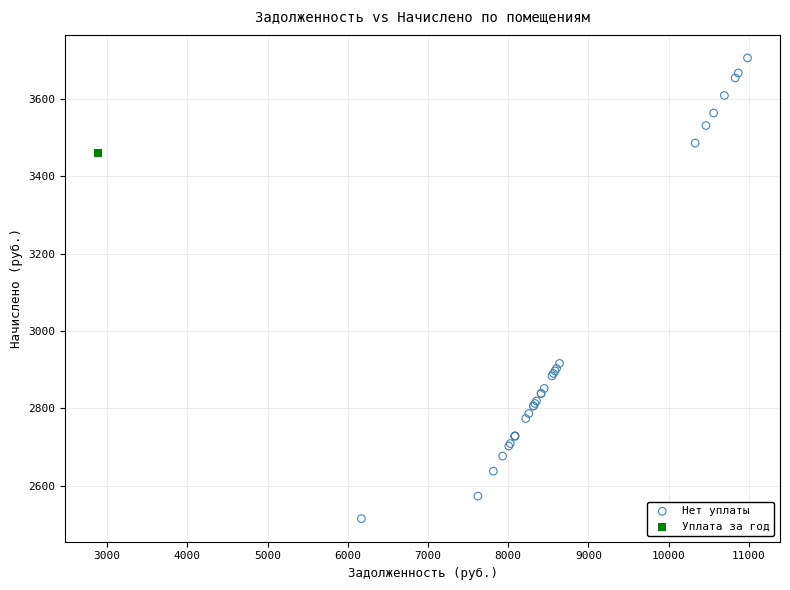

What are all the series names shown in the legend?

Нет уплаты, Уплата за год